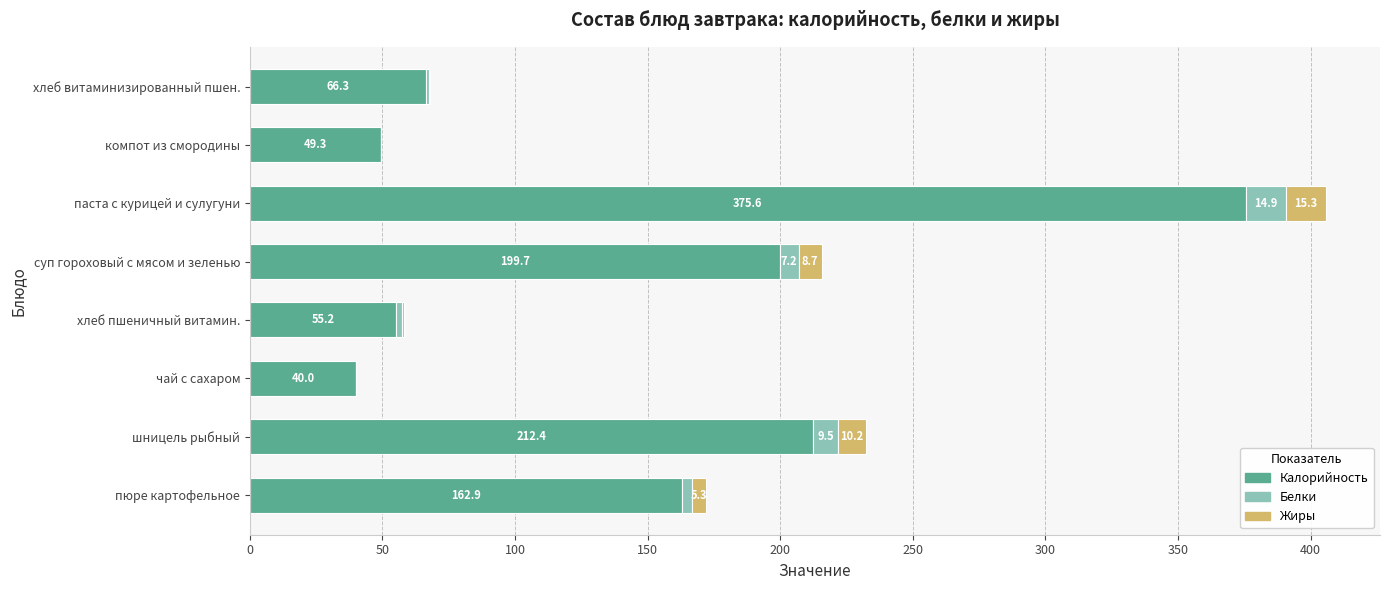

True or false: Калорийность has a value of 55.2 at хлеб пшеничный витамин..

True